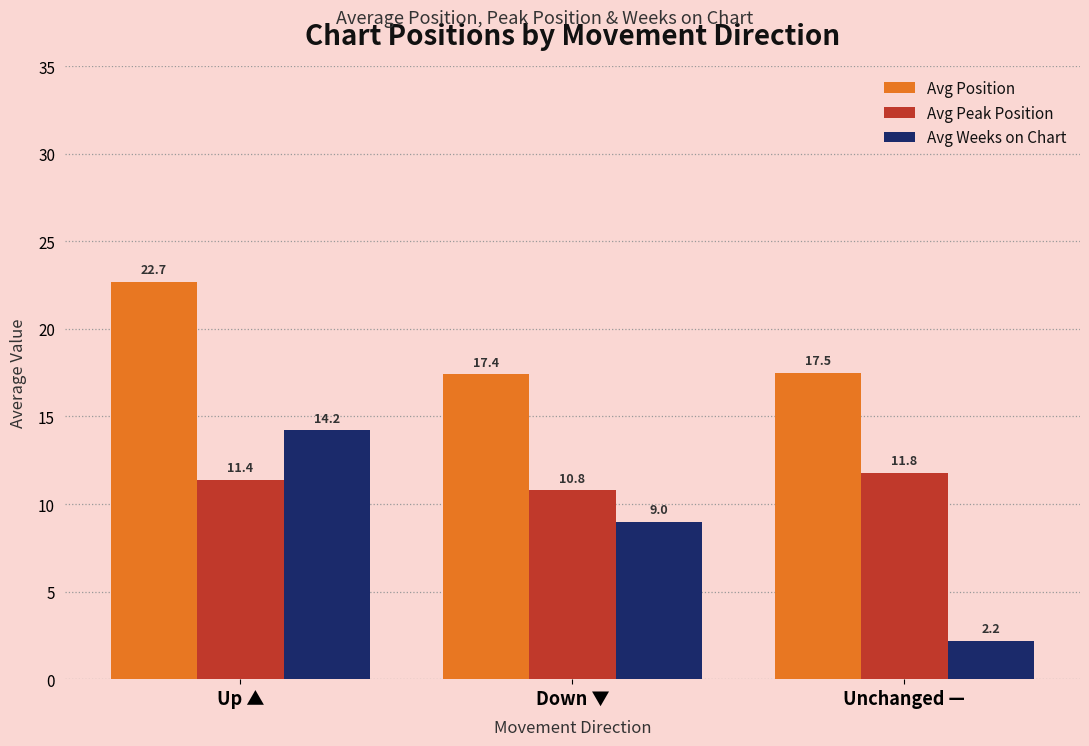

At which label does Avg Peak Position reach its minimum?

Down ▼